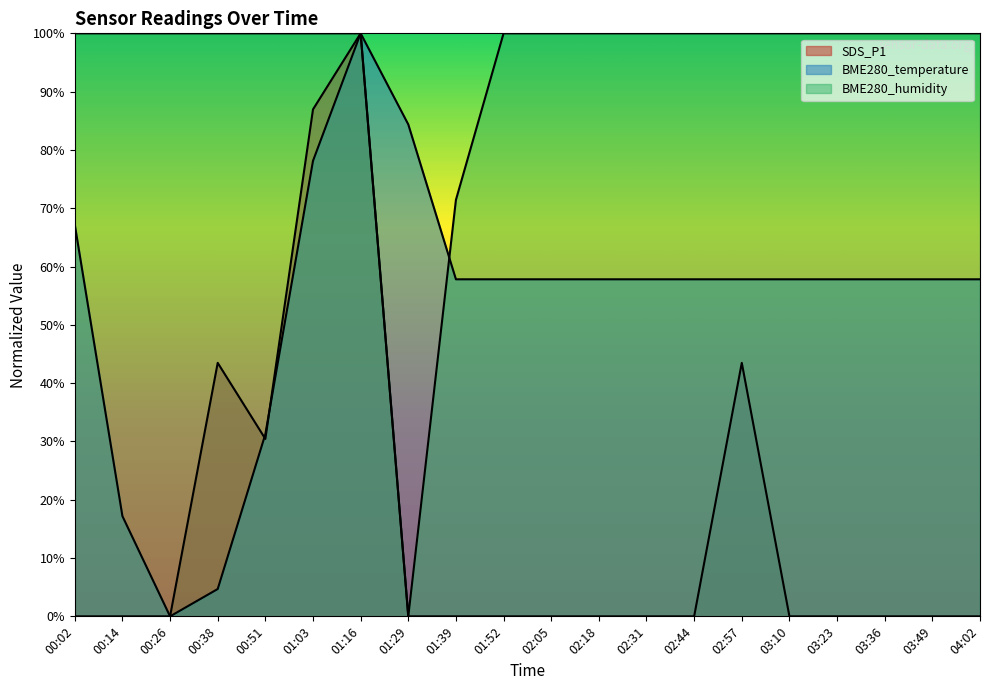

Does the chart display data point markers on the line(s)?

No